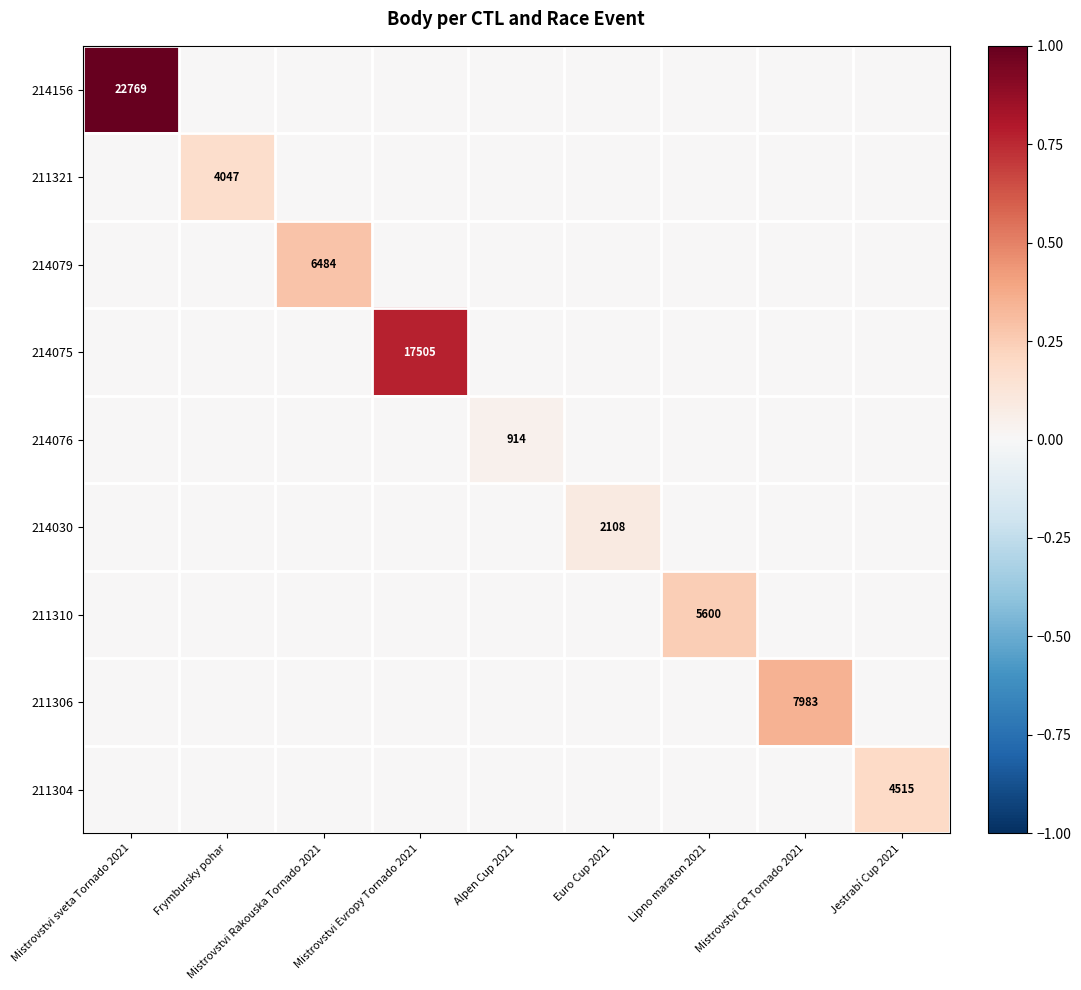

The value of 211306 at Mistrovstvi CR Tornado 2021 is 10784. True or false?

False